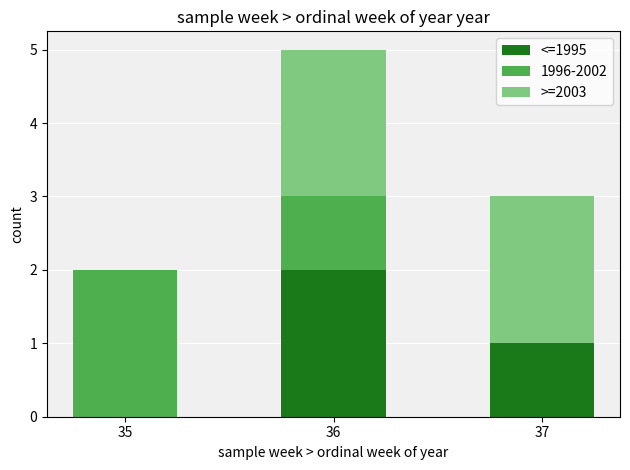

Where is <=1995 nearest to the value 1?

37